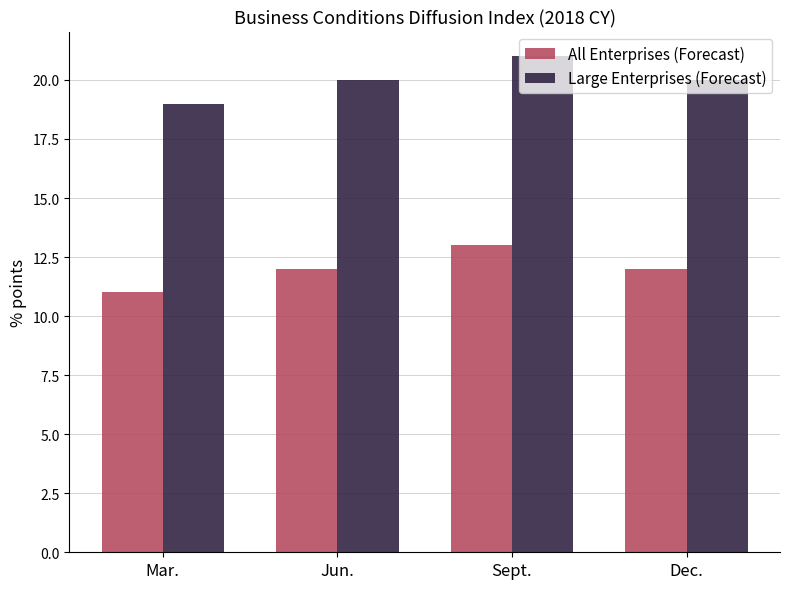

What value does the All Enterprises (Forecast) series have at Mar.?

11